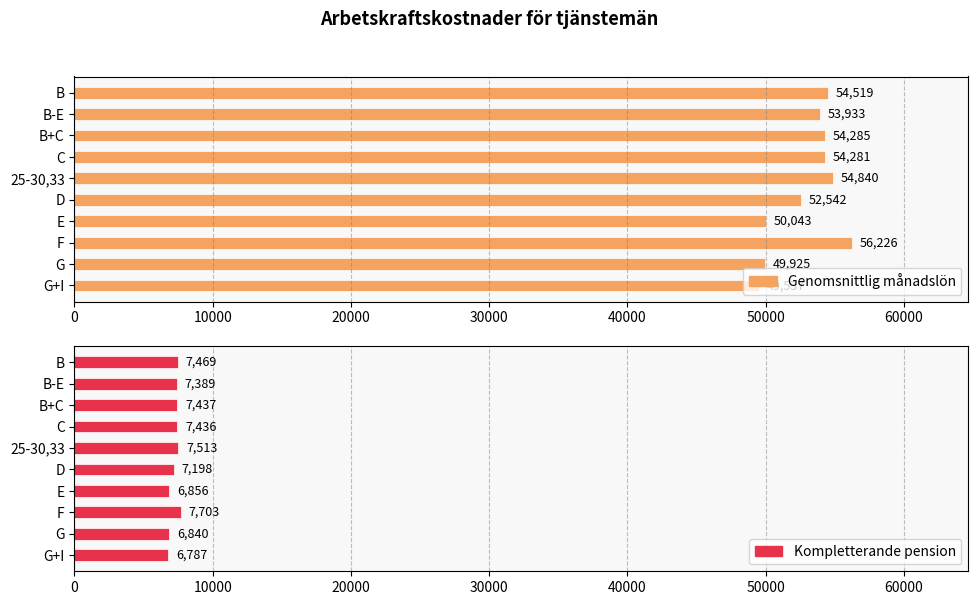

What are all the series names shown in the legend?

Genomsnittlig månadslön, Kompletterande pension